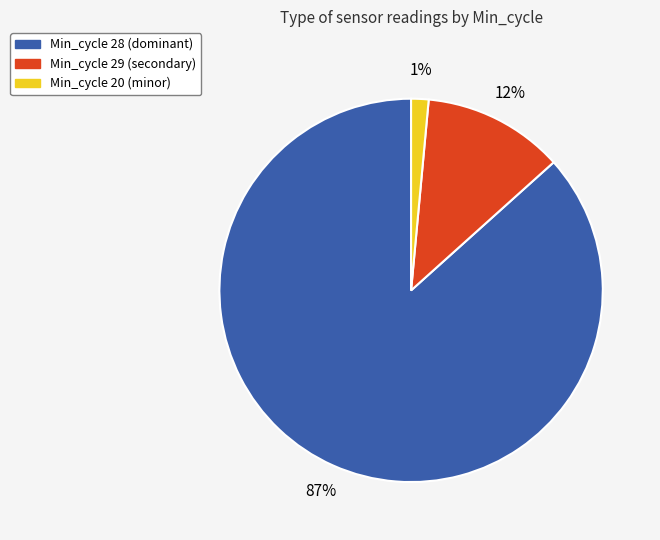

Does any single category account for the majority?

Yes